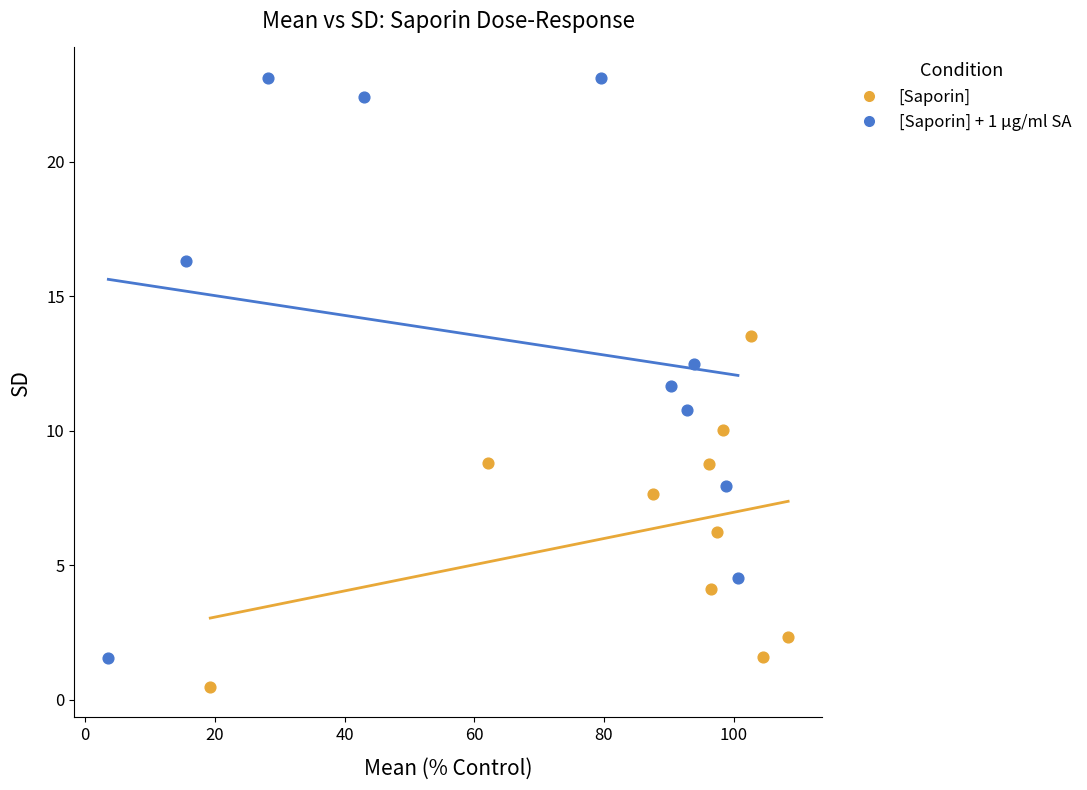

Which series reaches the minimum Y coordinate?

[Saporin]